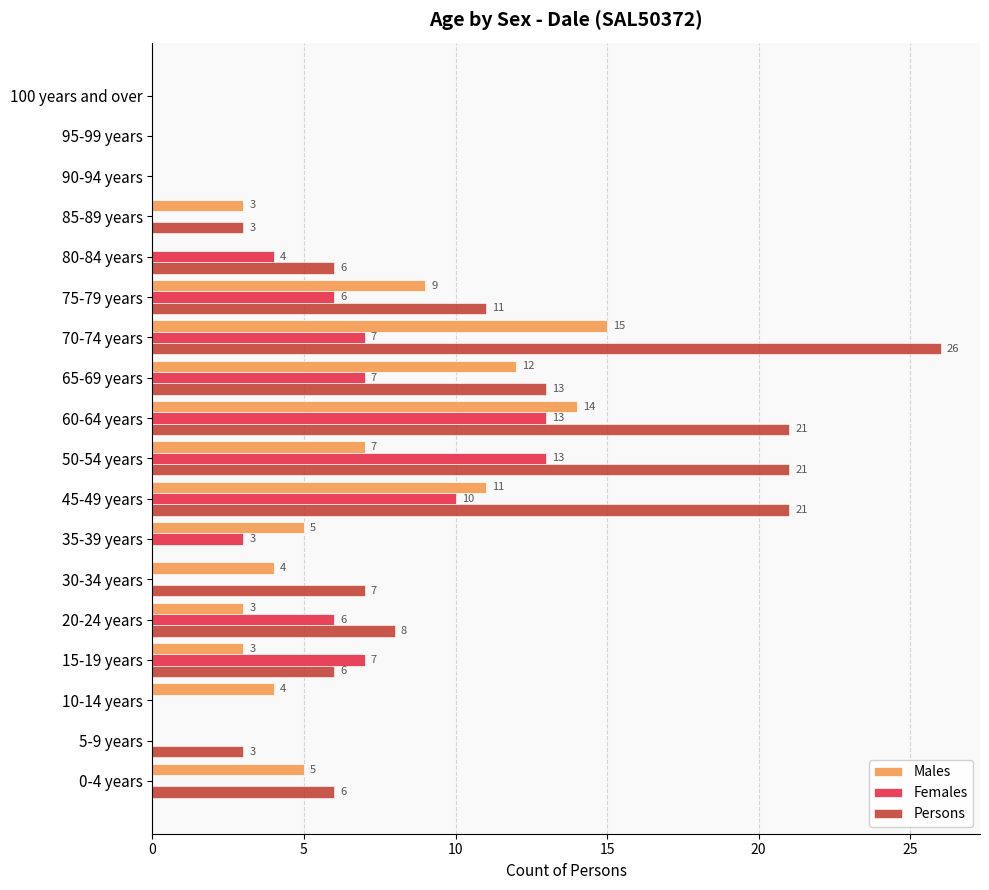

How many categories are shown in the chart?

18